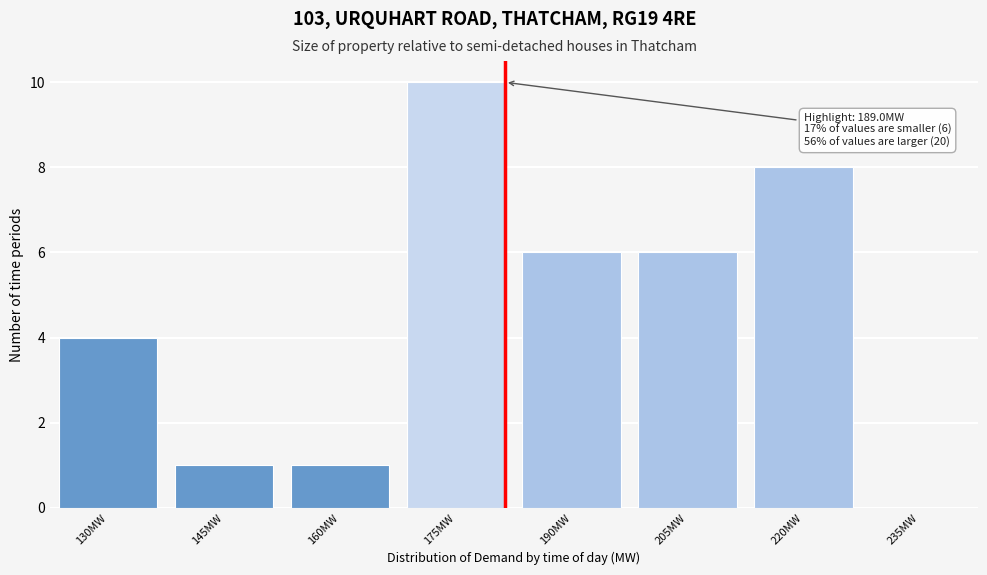

Reading left to right, transcribe all the data shown in this chart.

4	1	1	10	6	6	8